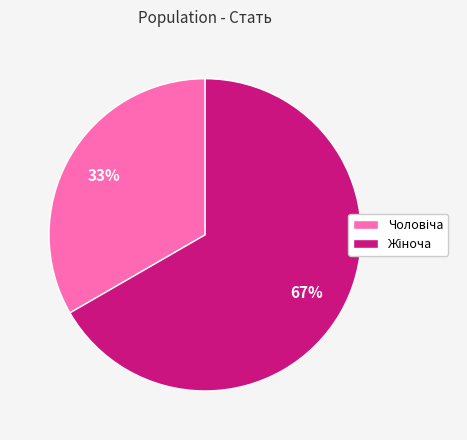

How many segments does this pie chart have?

2